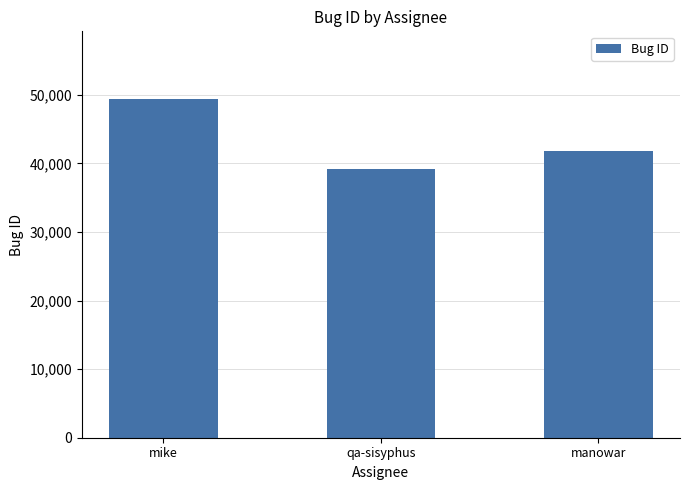

Rank the categories by value from highest to lowest.

mike, manowar, qa-sisyphus